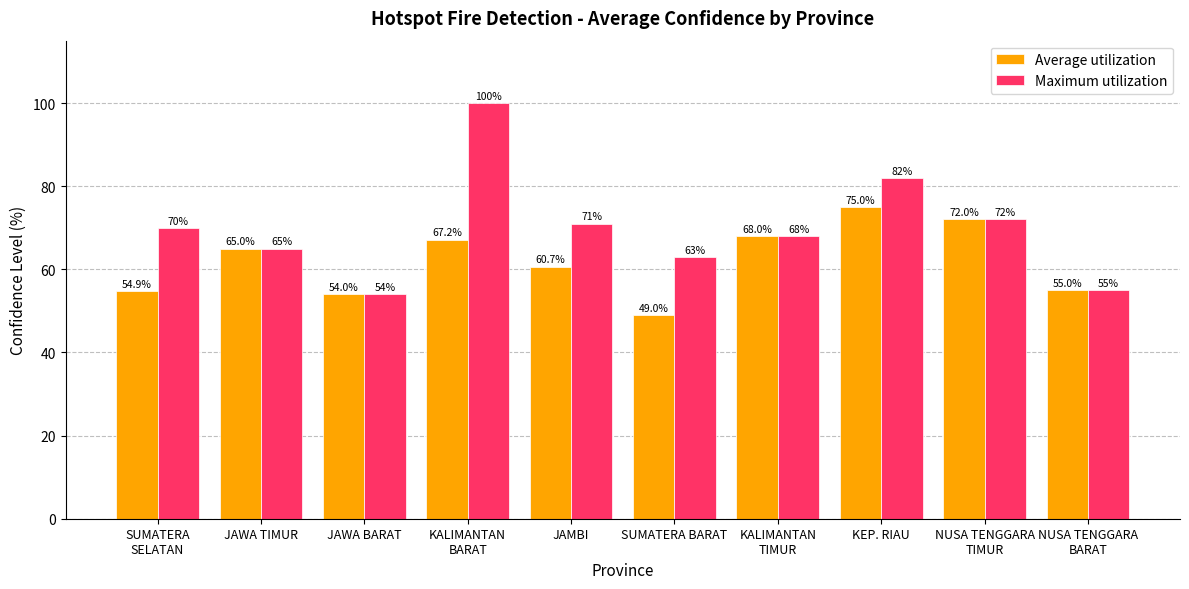

What is the value of the Average utilization bar at the 5th from the left?

60.7